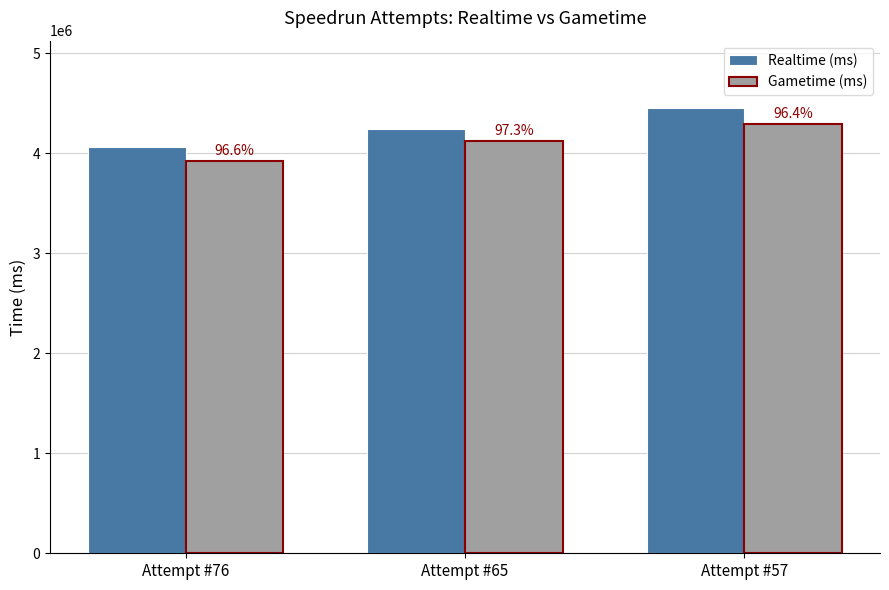

Rank the series by their maximum value, from highest to lowest.

Realtime (ms), Gametime (ms)